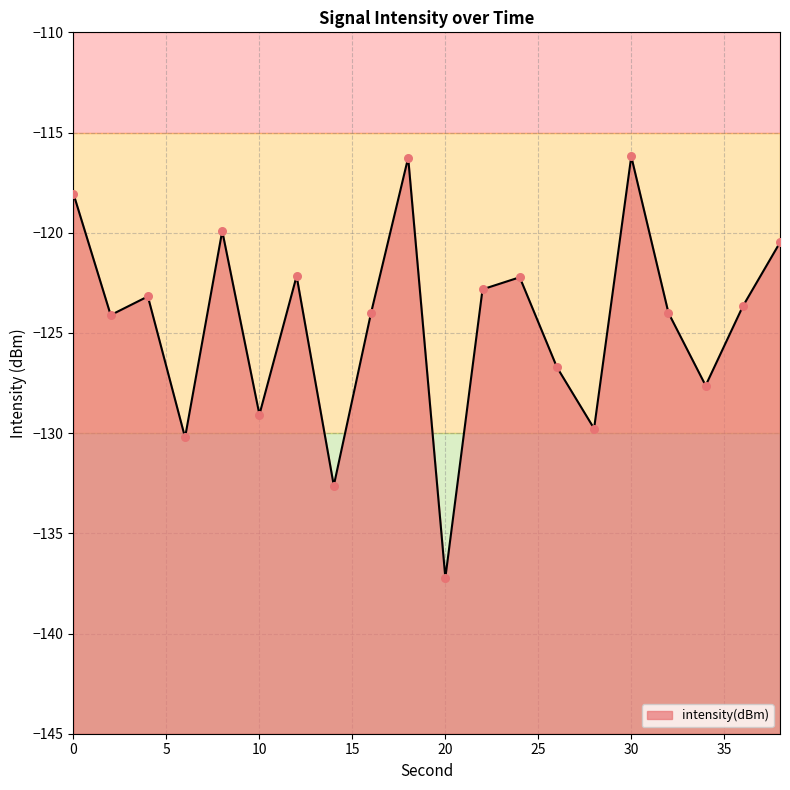

Between 16 and 6, which is larger?

16